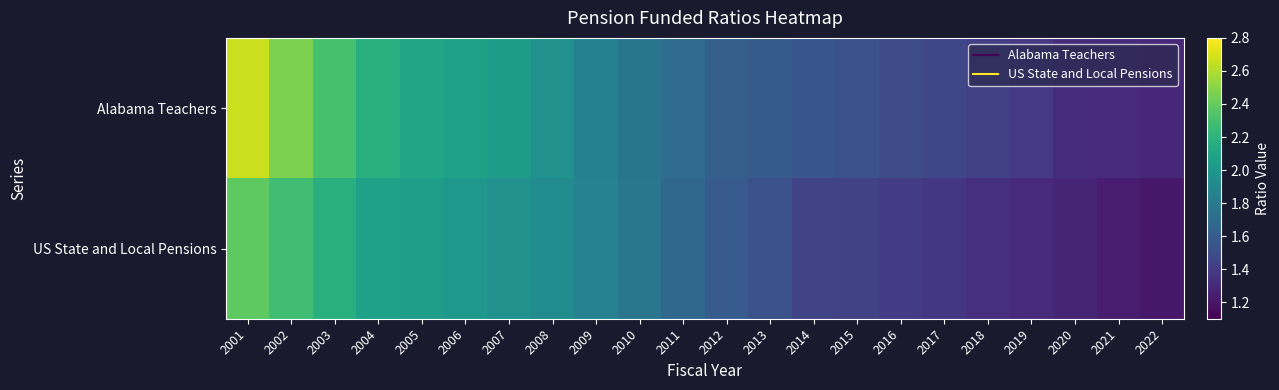

What is the spread (max minus min) of values at 2016?

0.1